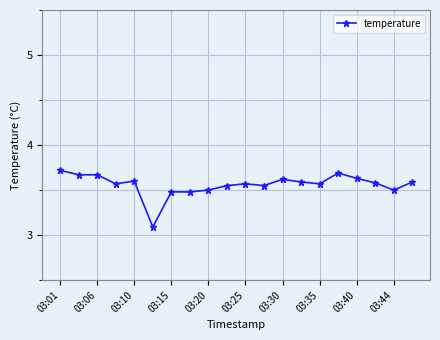

Count the values in the range 3 to 4.

20